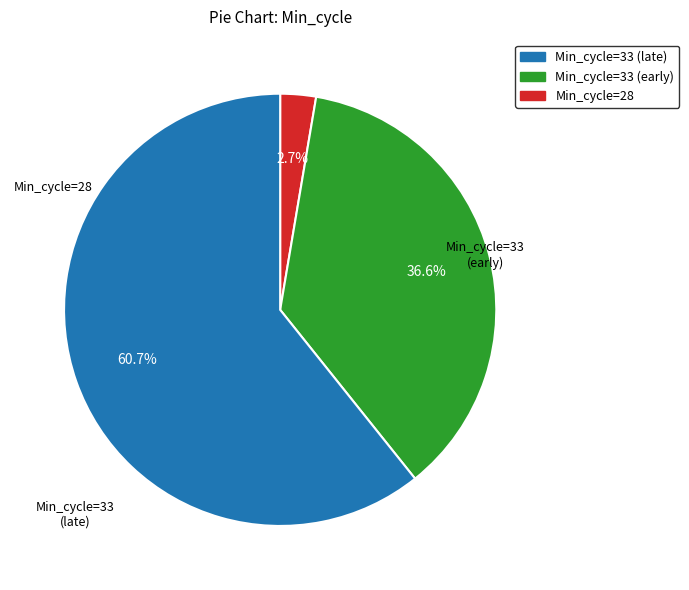

Is there any slice that represents more than half of the pie?

Yes